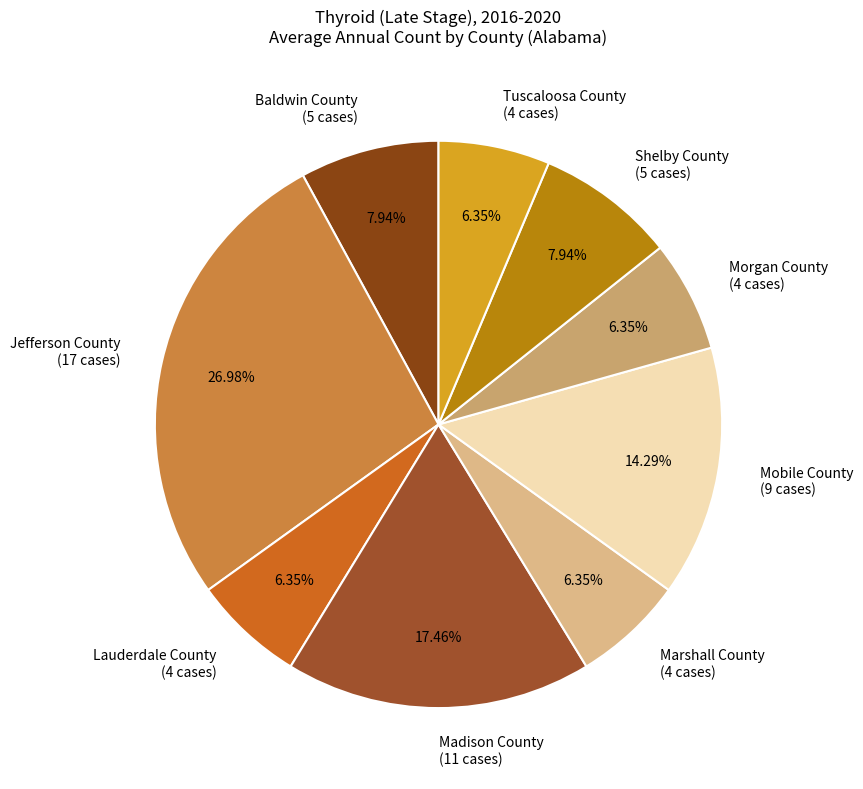

Which has a higher value, Lauderdale County or Mobile County?

Mobile County